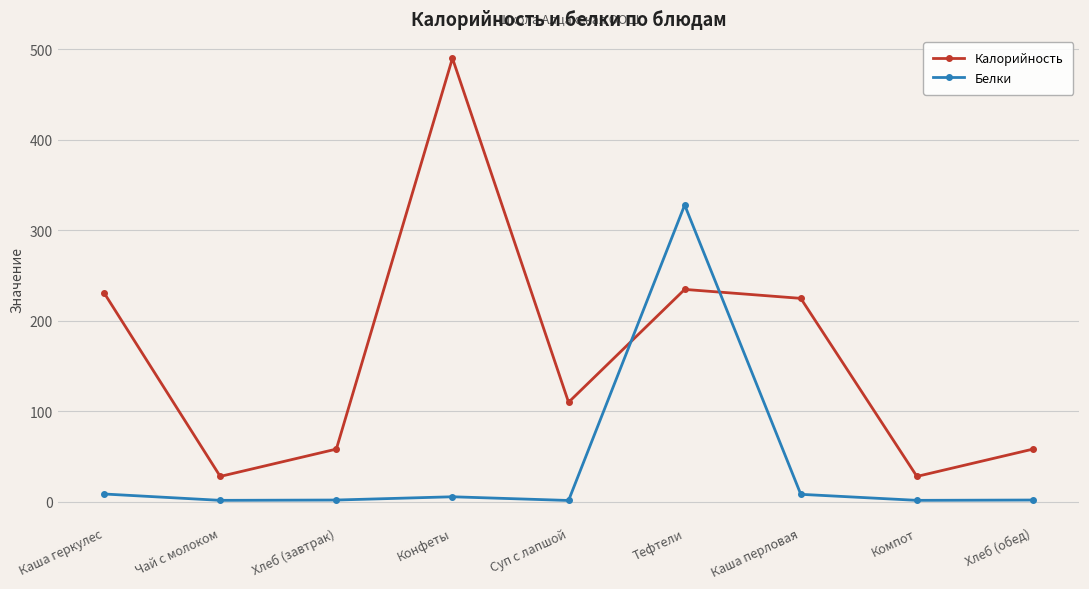

The Белки series shows 1.6 at Компот. True or false?

True